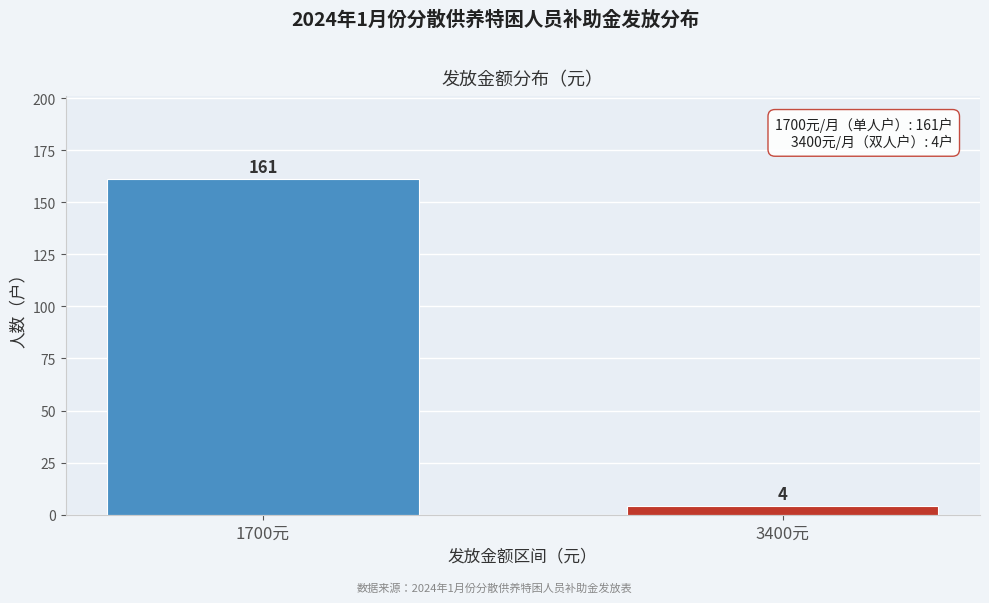

Reading left to right, what are all the values shown in this chart?

1700元=161	3400元=4